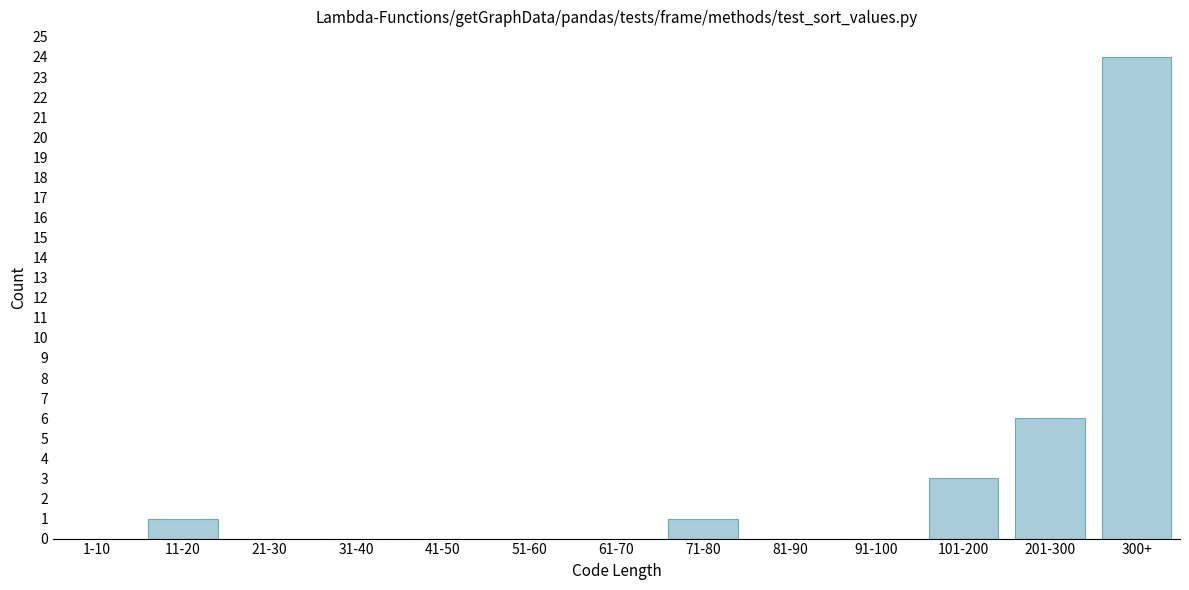

Reading left to right, transcribe all the data shown in this chart.

1-10=0	11-20=1	21-30=0	31-40=0	41-50=0	51-60=0	61-70=0	71-80=1	81-90=0	91-100=0	101-200=3	201-300=6	300+=24